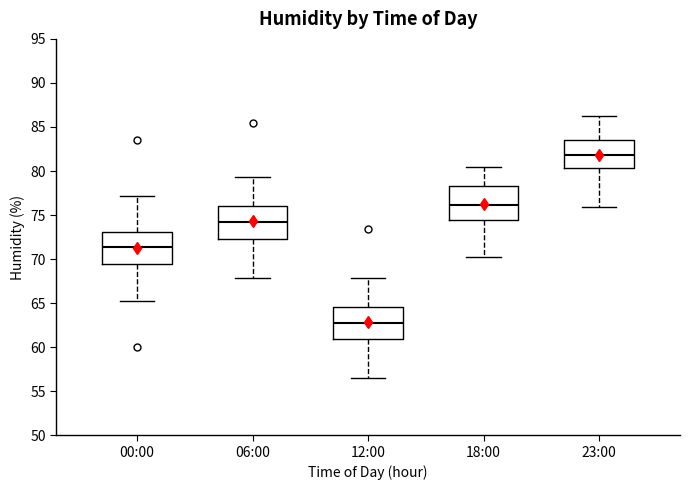

Reading left to right, read every box against the y-axis: the position of its median line, the range the box covers, and the ends of its whiskers. The values are not printed on the chart, so give them approximately, as read against the axis.

00:00: median 71.5, box 69.5 to 73.0, whiskers 65.0 to 77.0
06:00: median 74.5, box 72.5 to 76.0, whiskers 68.0 to 79.5
12:00: median 63.0, box 61.0 to 64.5, whiskers 56.5 to 68.0
18:00: median 76.0, box 74.5 to 78.5, whiskers 70.0 to 80.5
23:00: median 82.0, box 80.5 to 83.5, whiskers 76.0 to 86.0